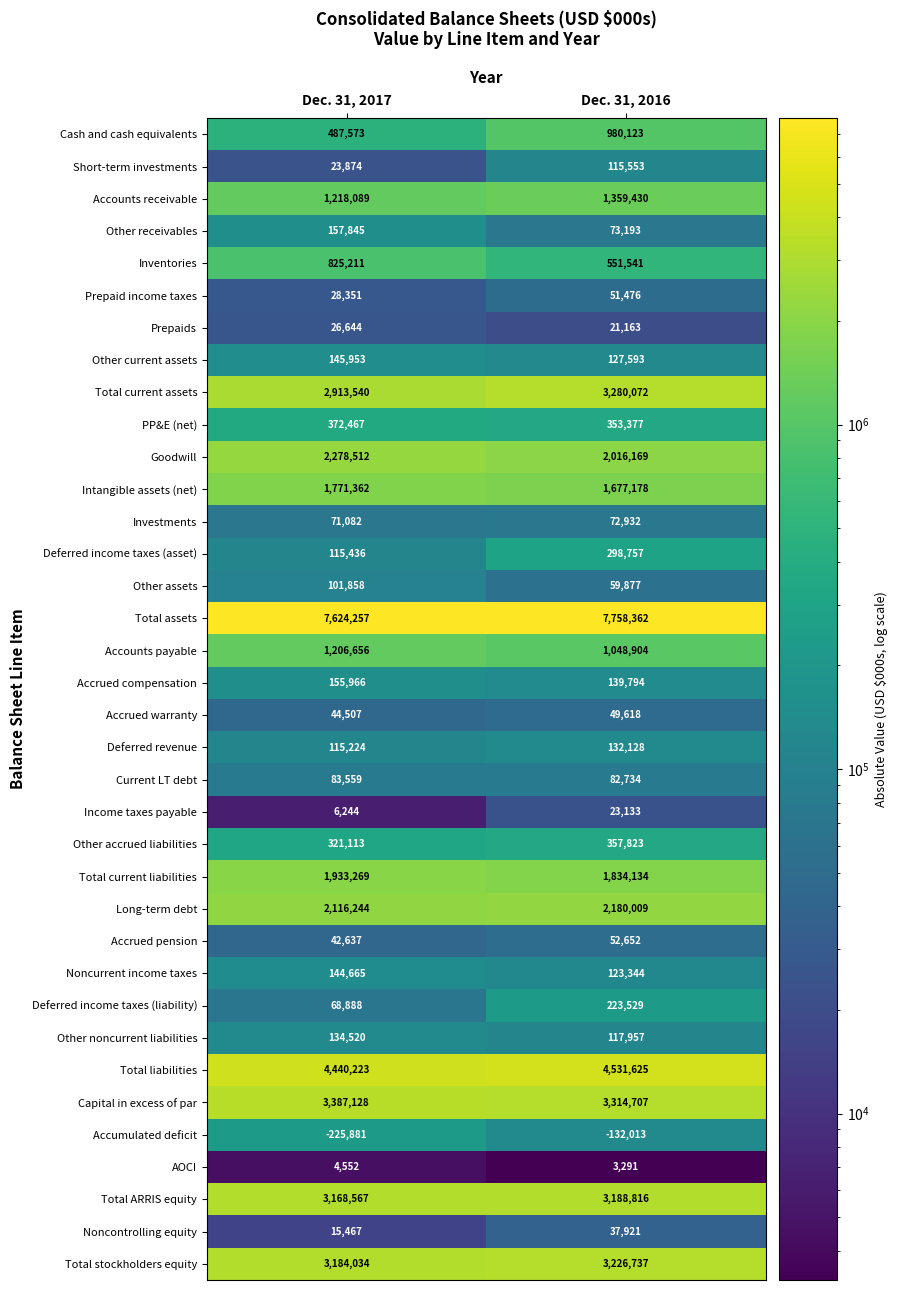

What is the total value across all series at Dec. 31, 2016?

39333639